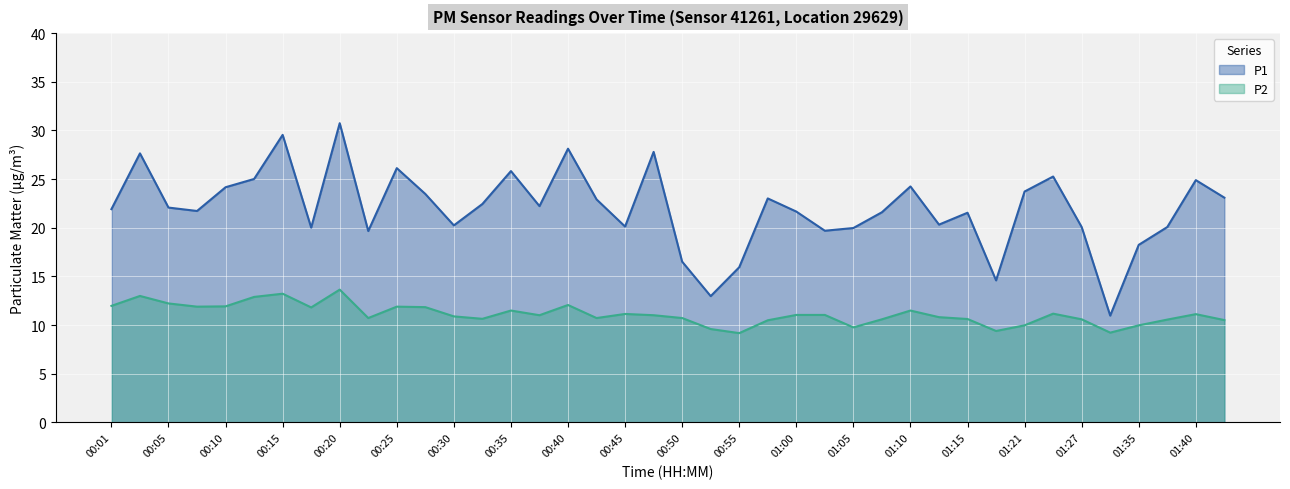

Which series has the largest range (max minus min)?

P1